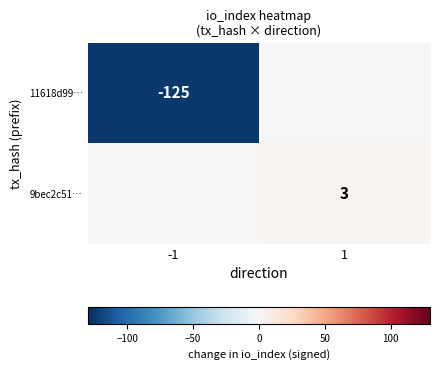

The value of 9bec2c51… at 1 is 5. True or false?

False